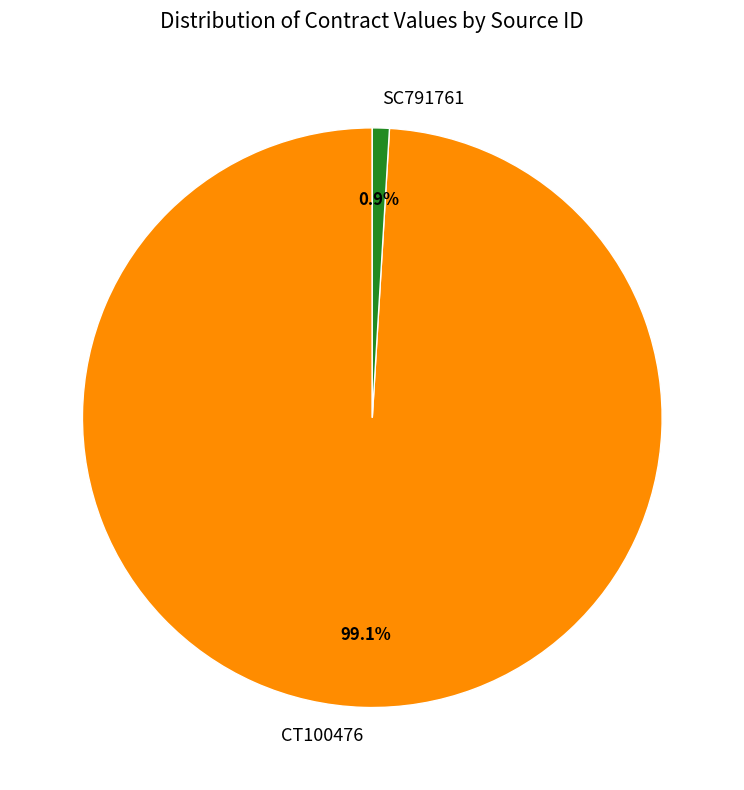

What percentage is the CT100476 slice, to the nearest percent?

99%